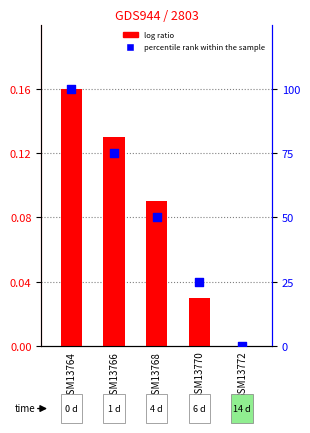

At which category is the sum across all series the highest?

GSM13764